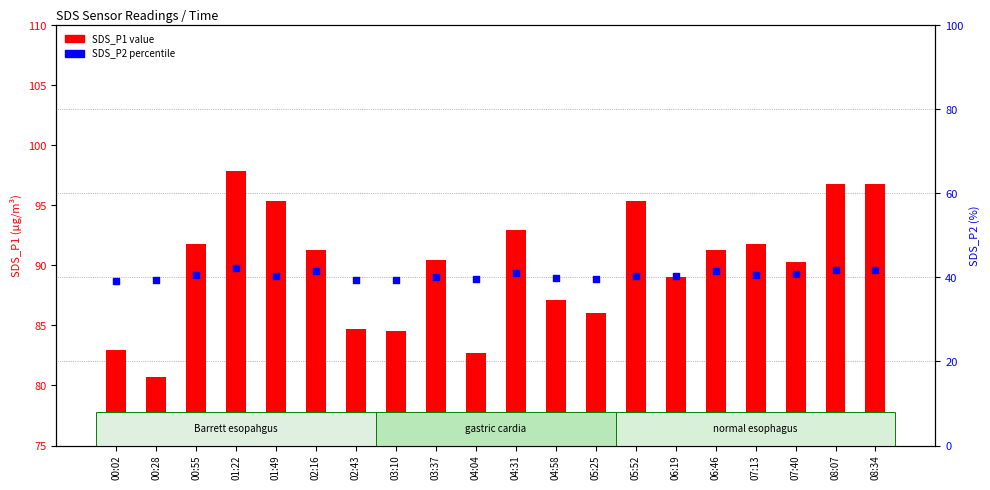

What are all the series names shown in the legend?

SDS_P1, SDS_P2